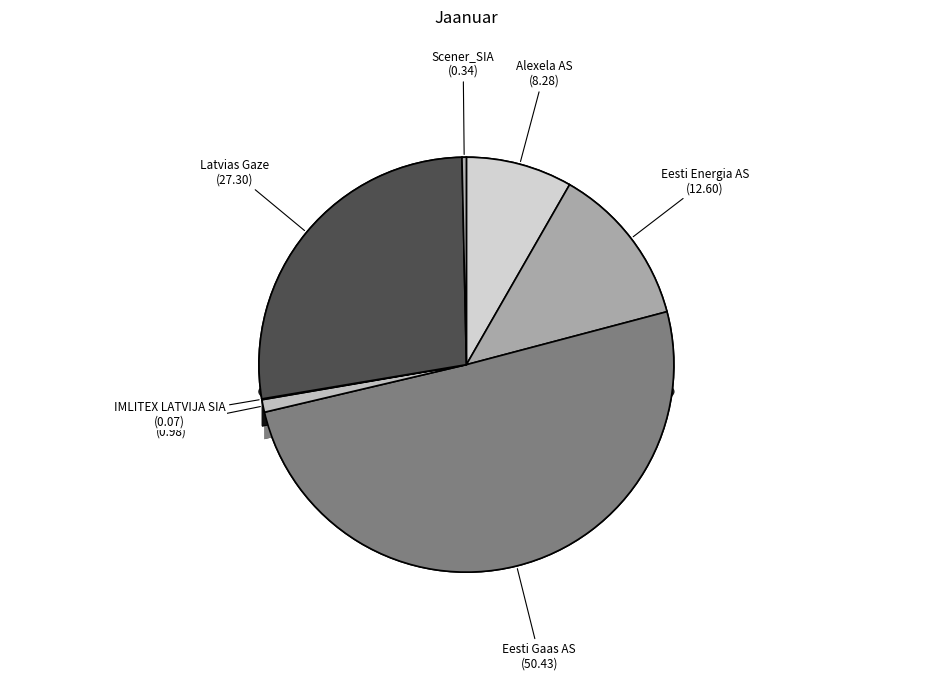

Combined, what portion of the pie is Elektrum OÜ and Eesti Energia AS?

13.6%